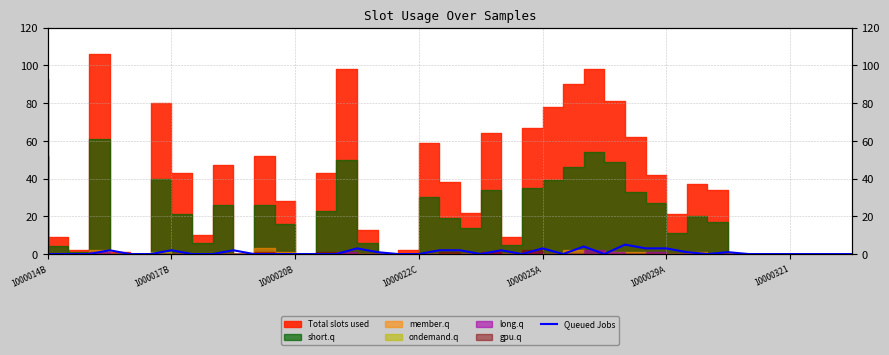

What is the change in value from 1000025A to 10000321?

-3